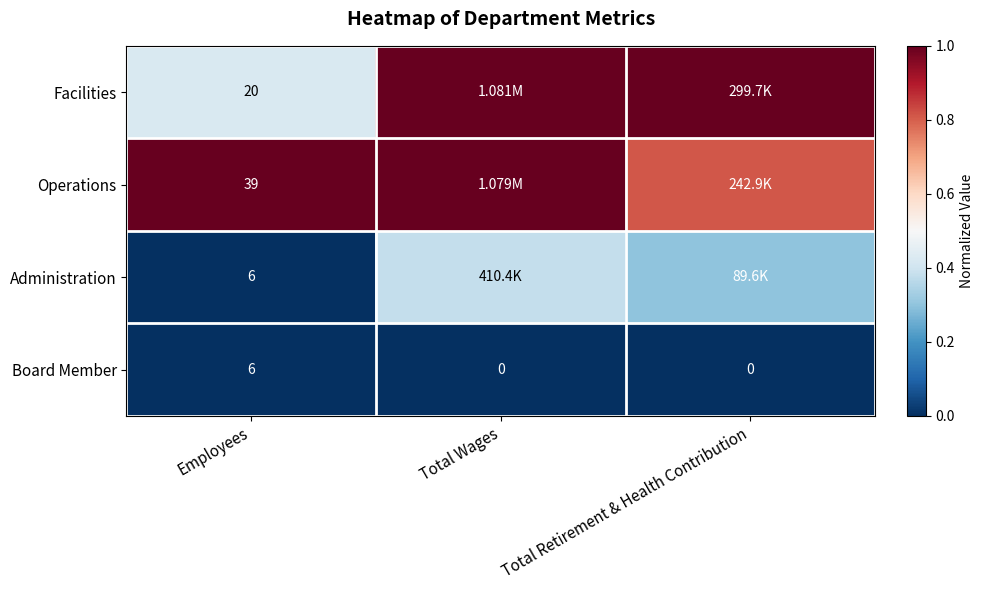

Is the value of Board Member at Total Retirement & Health Contribution greater than the value of Facilities at Total Wages?

No